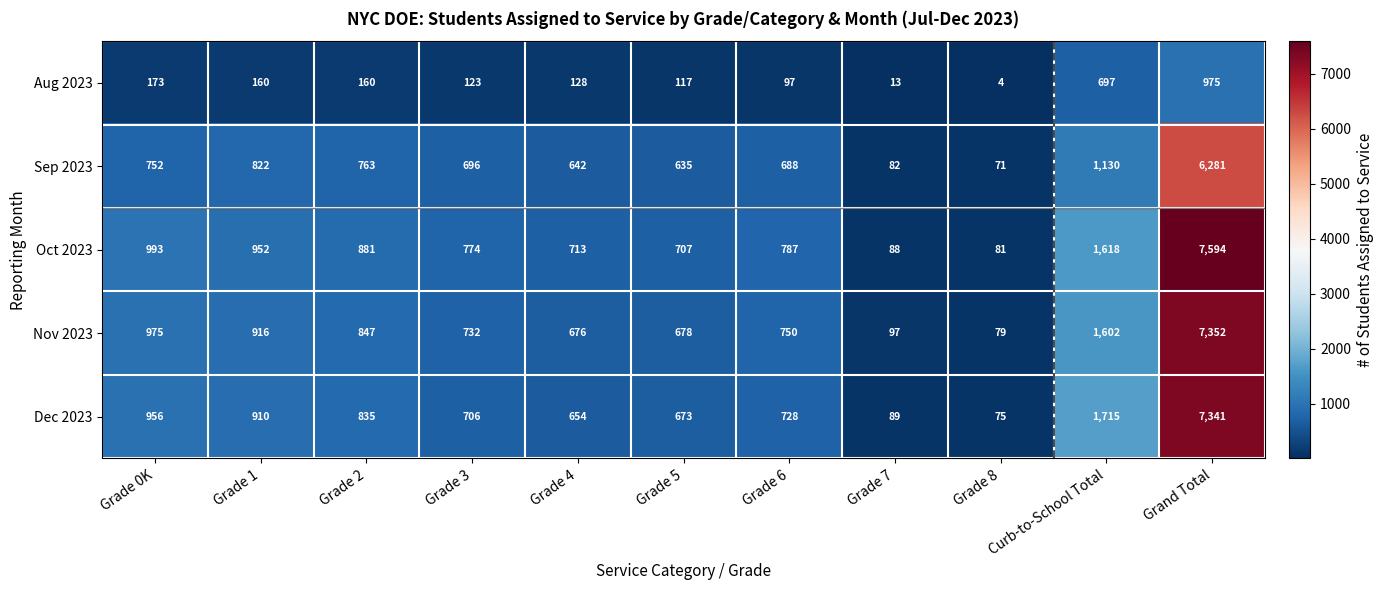

Which category has the lowest value across all series?

Grade 8